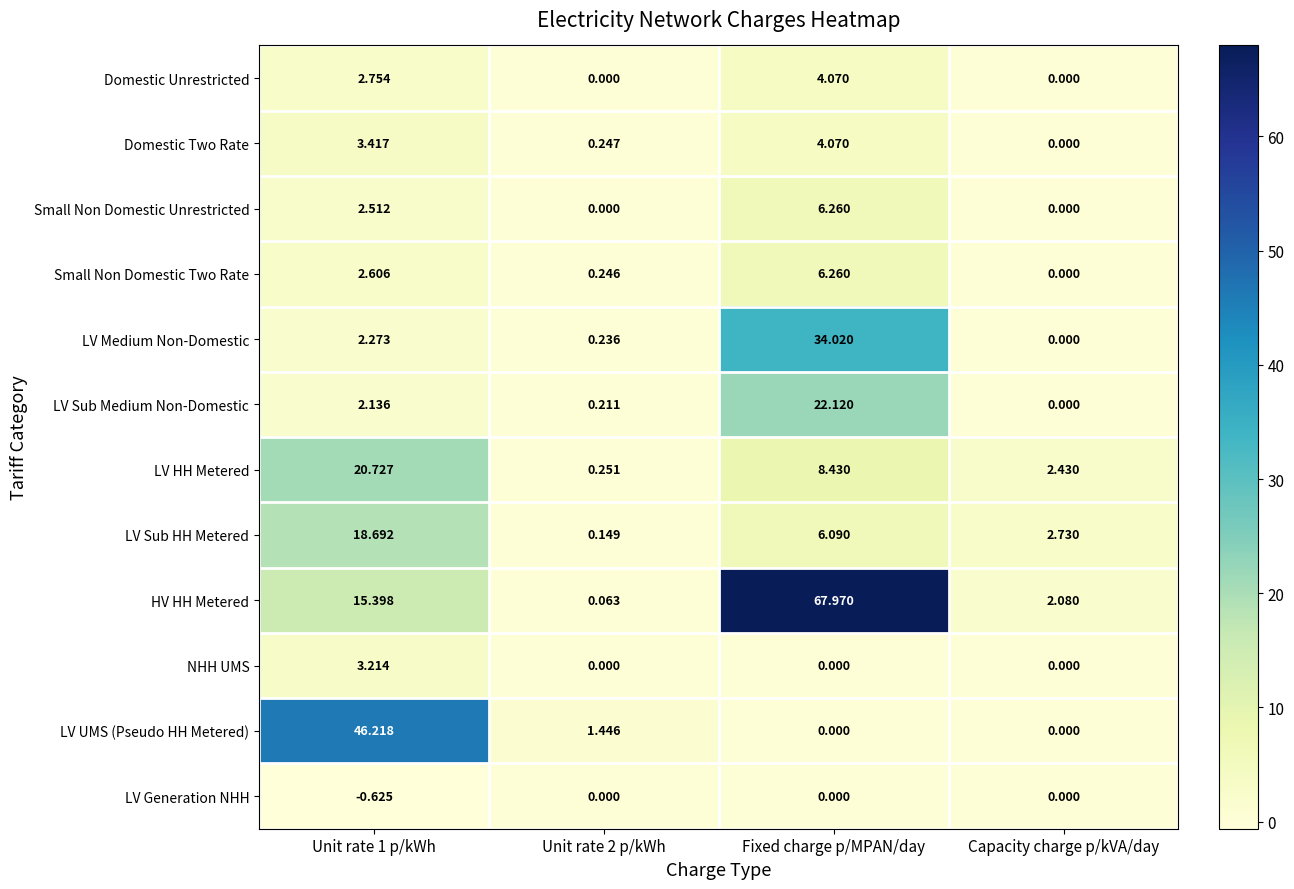

Which category has the highest value across all series?

Fixed charge p/MPAN/day